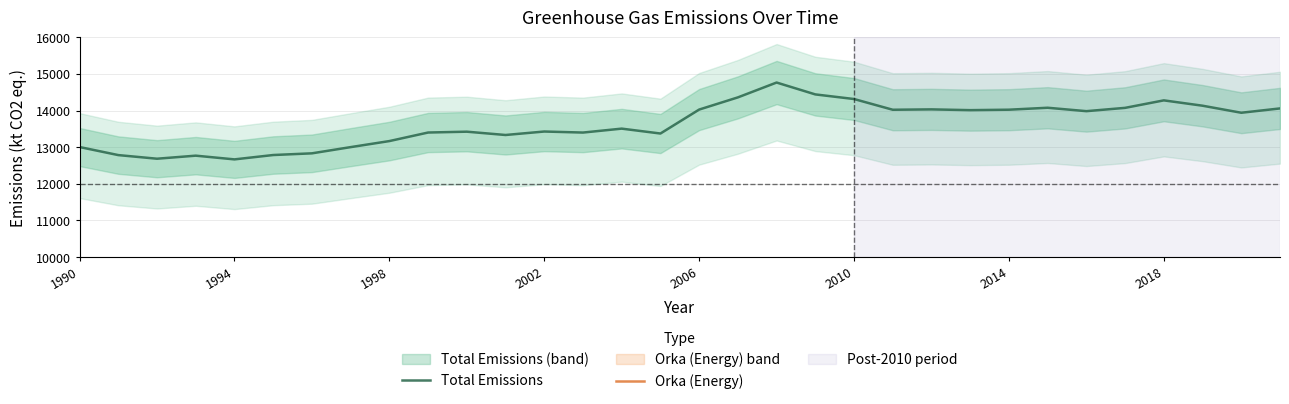

What is the highest value of the Total Emissions series?

14767.3